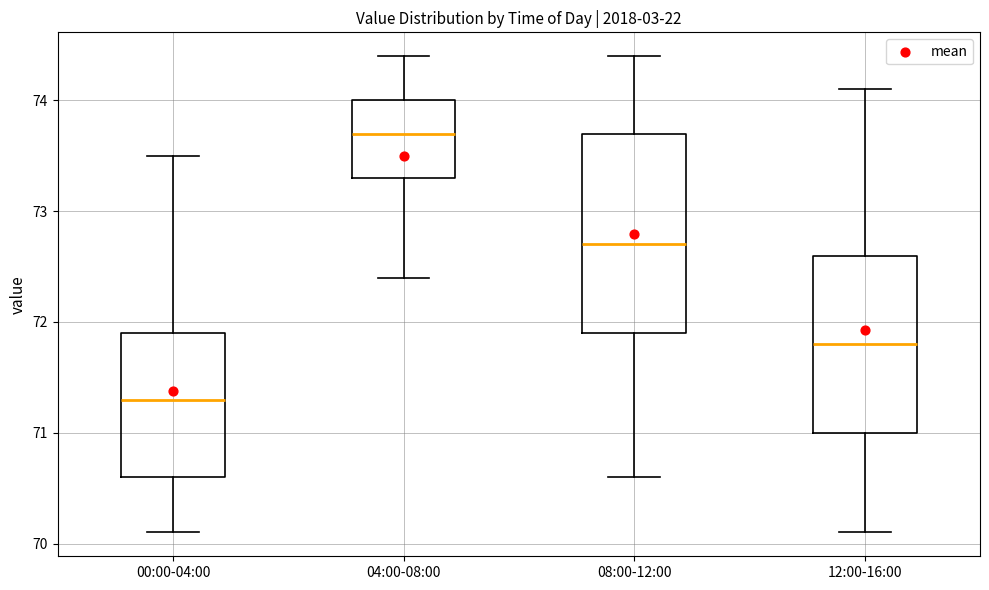

Reading left to right, read every box against the y-axis: the position of its median line, the range the box covers, and the ends of its whiskers. The values are not printed on the chart, so give them approximately, as read against the axis.

00:00-04:00: median 71.3, box 70.6 to 71.9, whiskers 70.1 to 73.5
04:00-08:00: median 73.7, box 73.3 to 74.0, whiskers 72.4 to 74.4
08:00-12:00: median 72.7, box 71.9 to 73.7, whiskers 70.6 to 74.4
12:00-16:00: median 71.8, box 71.0 to 72.6, whiskers 70.1 to 74.1